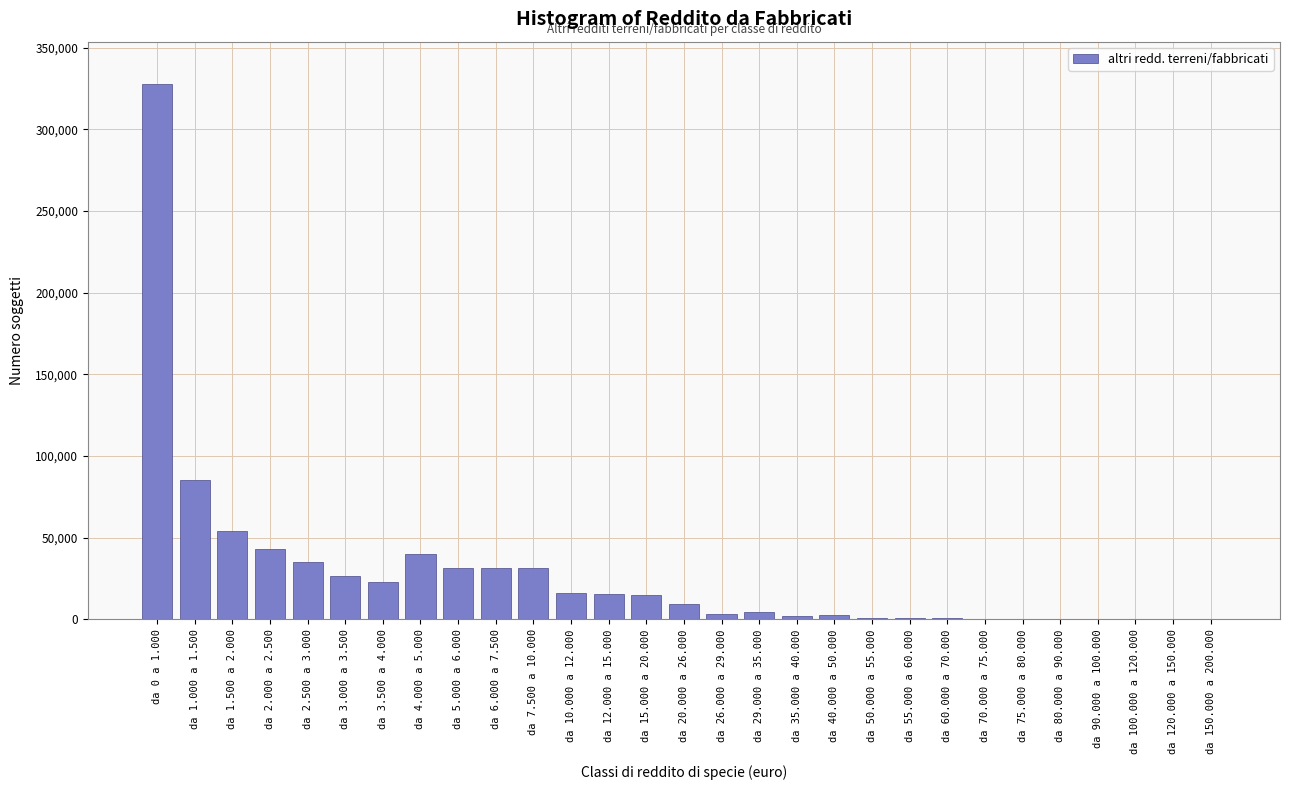

What is the greatest value displayed?

327424